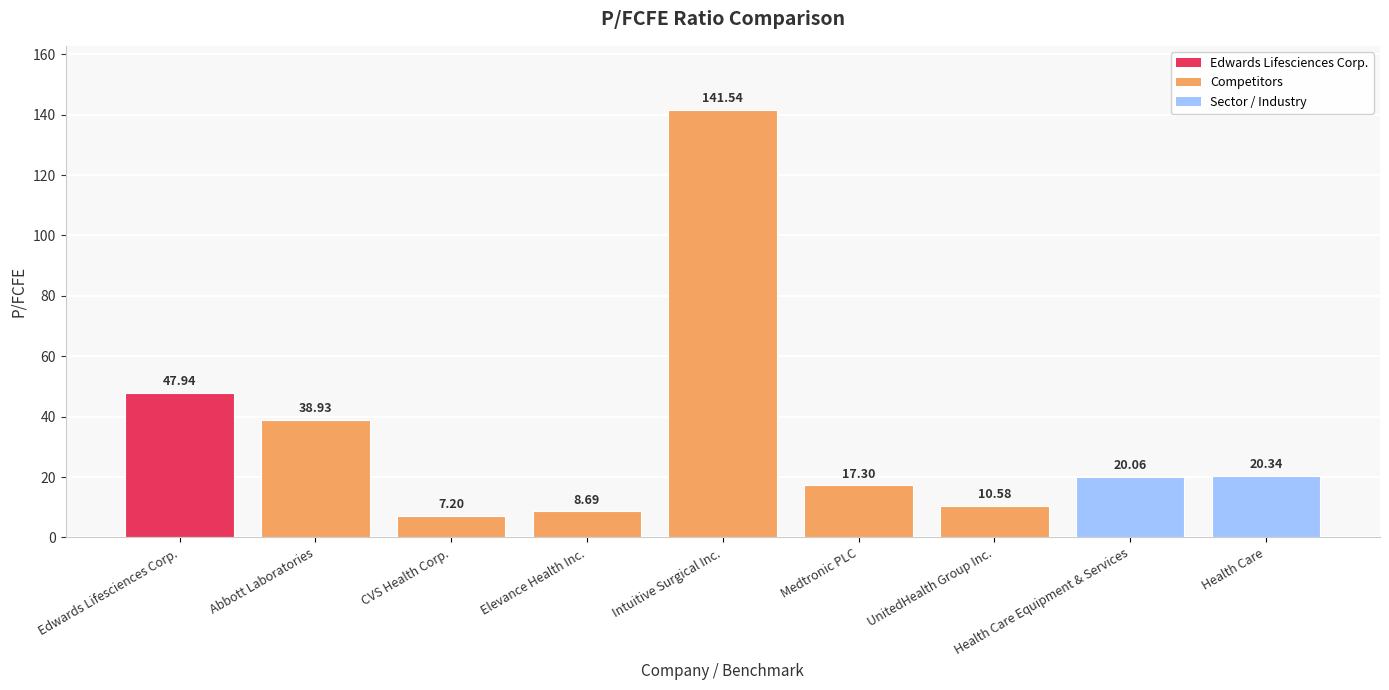

What is the difference between the maximum and minimum values?

134.3